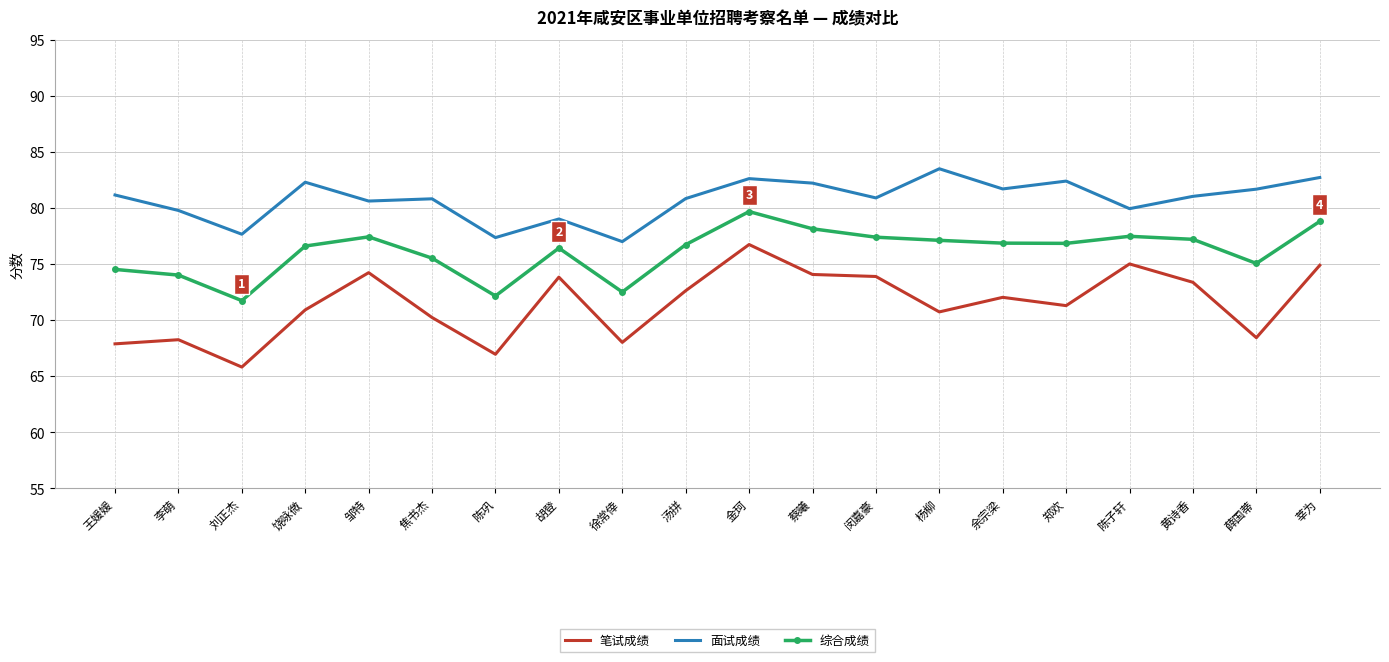

Rank the series at 金珂 from highest to lowest value.

面试成绩, 综合成绩, 笔试成绩